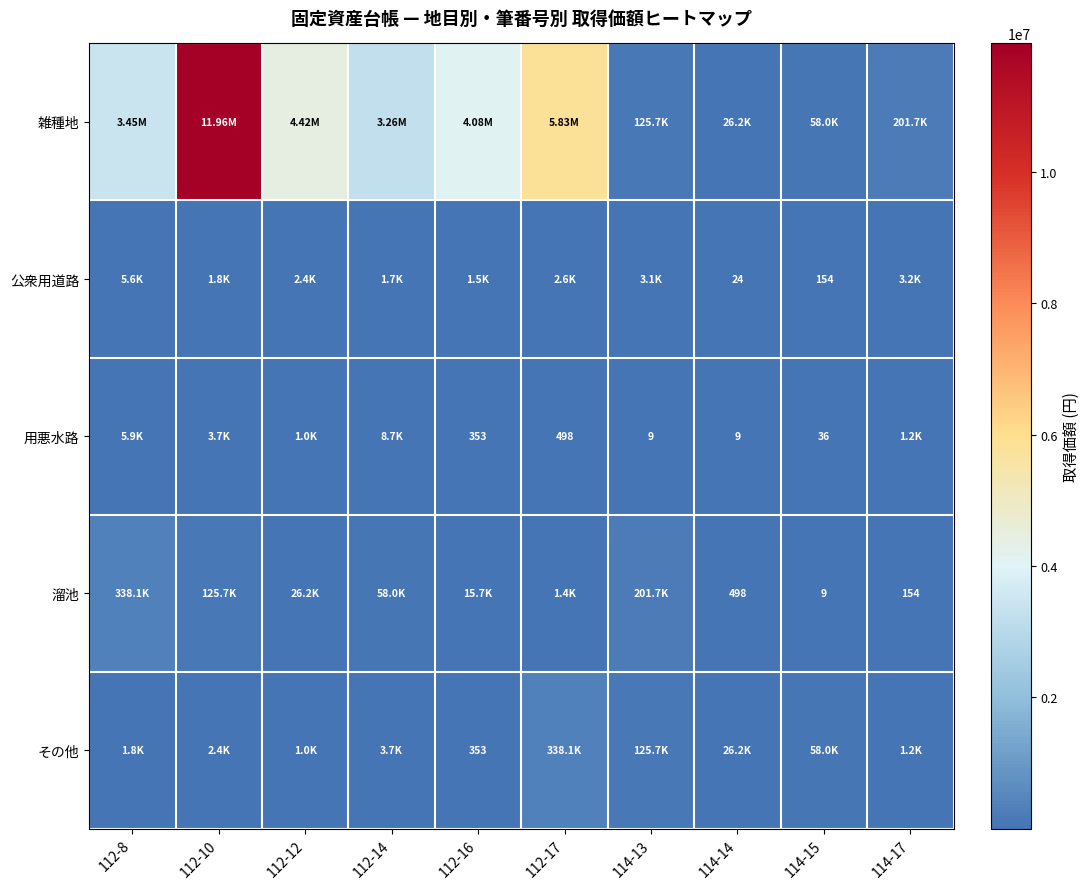

What is the difference between the 用悪水路 values at 114-13 and 114-15?

27